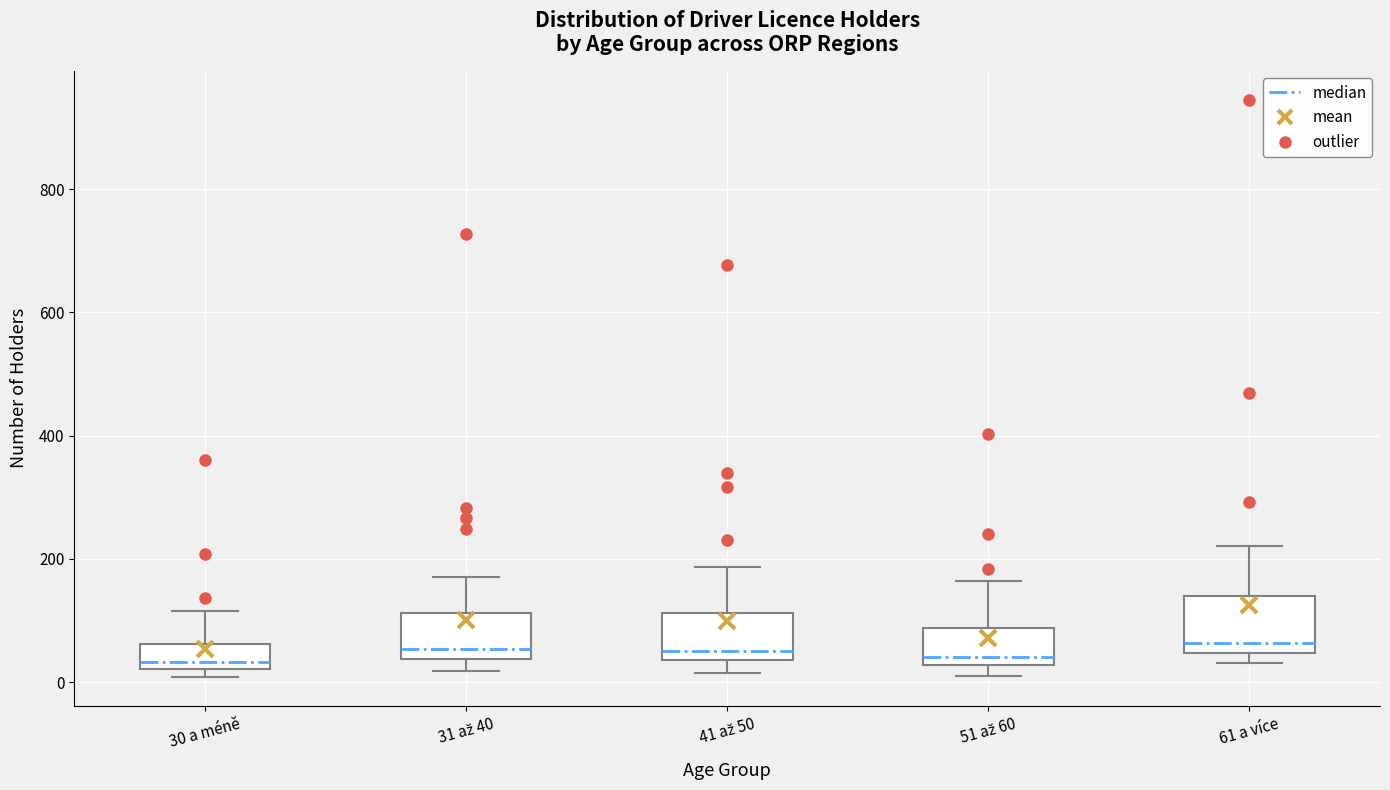

Reading left to right, transcribe this box plot: for each box, give where its median line is, the range the box spans, and where its two whiskers end, as read against the y-axis. The values are not printed on the chart, so give them approximately, as read against the axis.

30 a méně: median 40, box 20 to 60, whiskers 0 to 120
31 až 40: median 60, box 40 to 120, whiskers 20 to 180
41 až 50: median 60, box 40 to 120, whiskers 20 to 180
51 až 60: median 40, box 20 to 80, whiskers 20 (just below the box's lower edge) to 160
61 a více: median 60, box 40 to 140, whiskers 40 (just below the box's lower edge) to 220